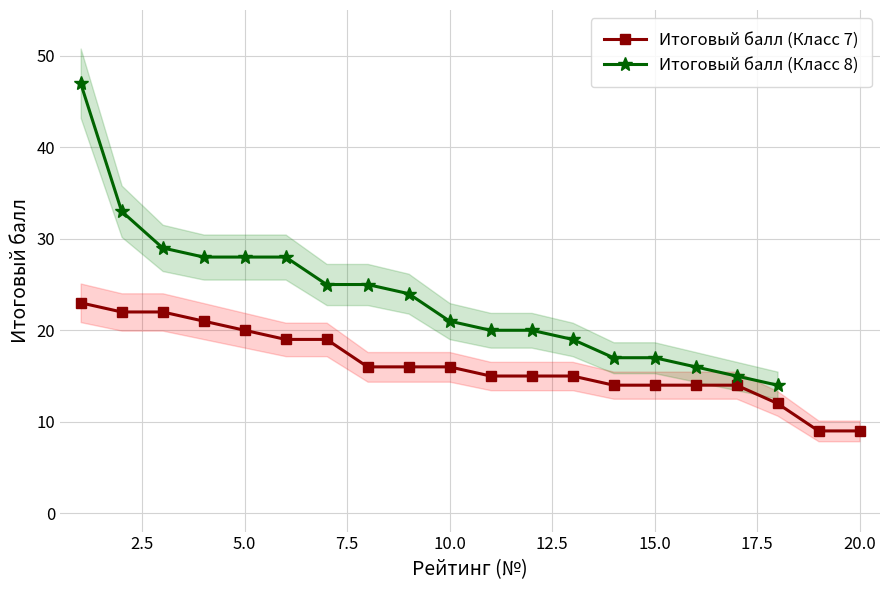

What is the value of the 19th point from the left?

9